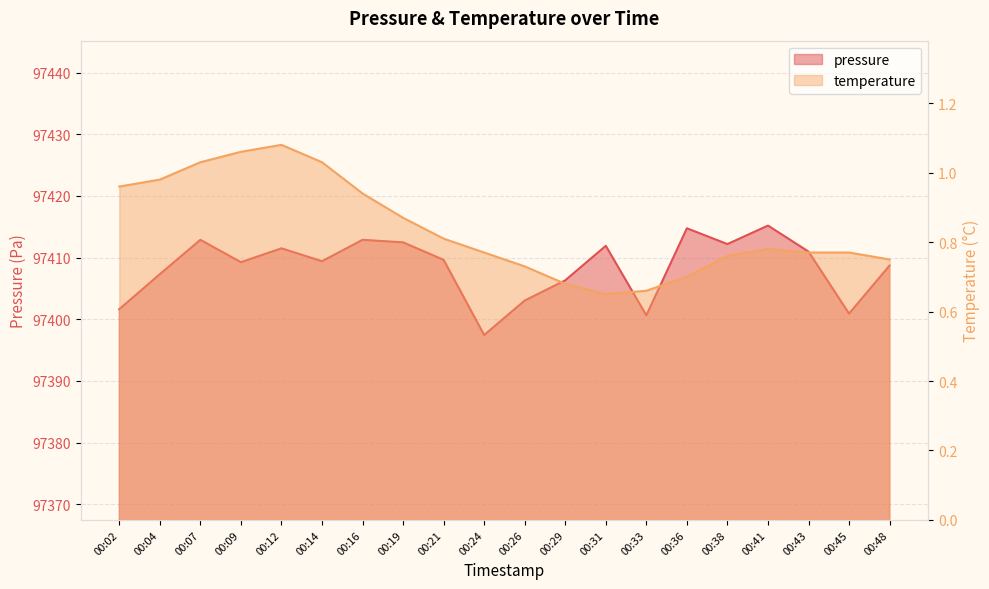

In pressure, how many points are lower than both neighbors (excluding endpoints)?

6